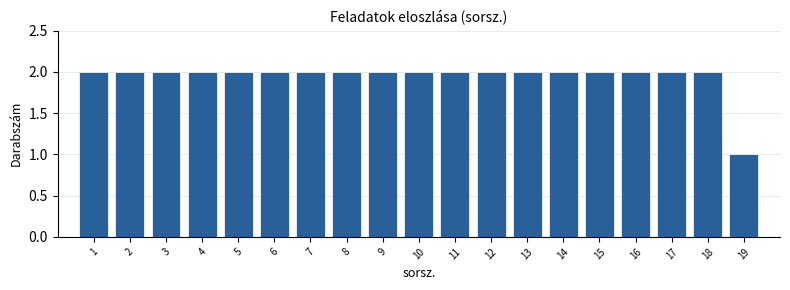

Reading right to left, transcribe all the data shown in this chart.

19=1	18=2	17=2	16=2	15=2	14=2	13=2	12=2	11=2	10=2	9=2	8=2	7=2	6=2	5=2	4=2	3=2	2=2	1=2